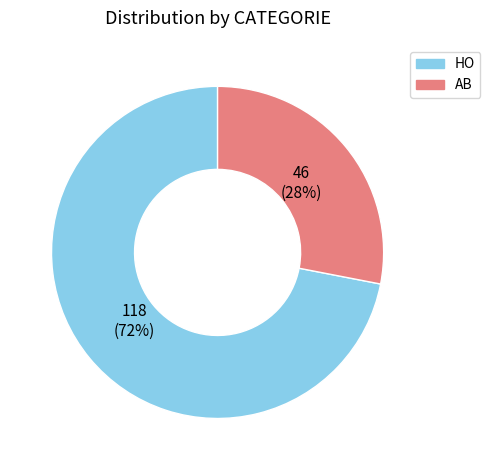

To the nearest percent, what portion does HO represent?

72%